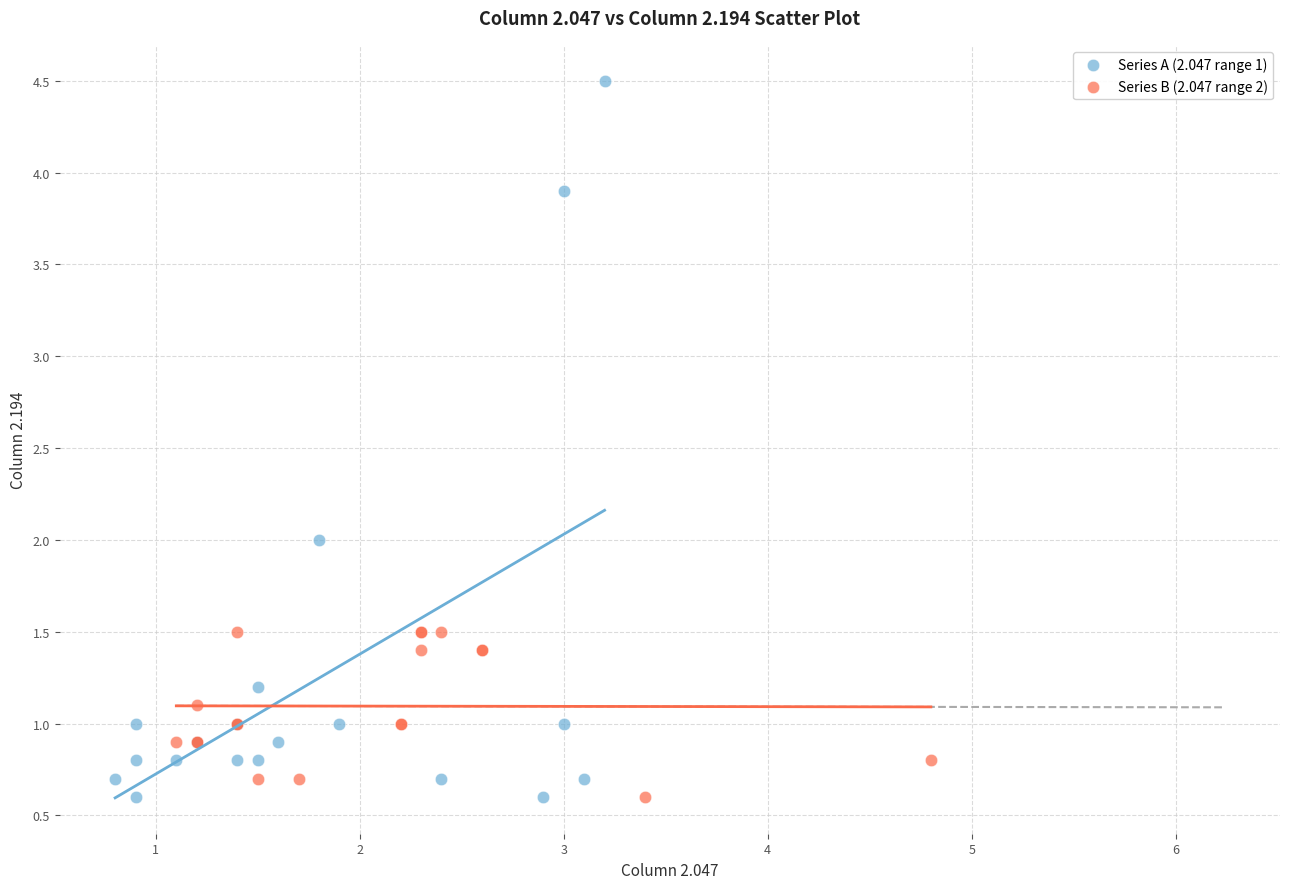

Which series has the widest spread of Y values?

Series A (2.047 range 1)